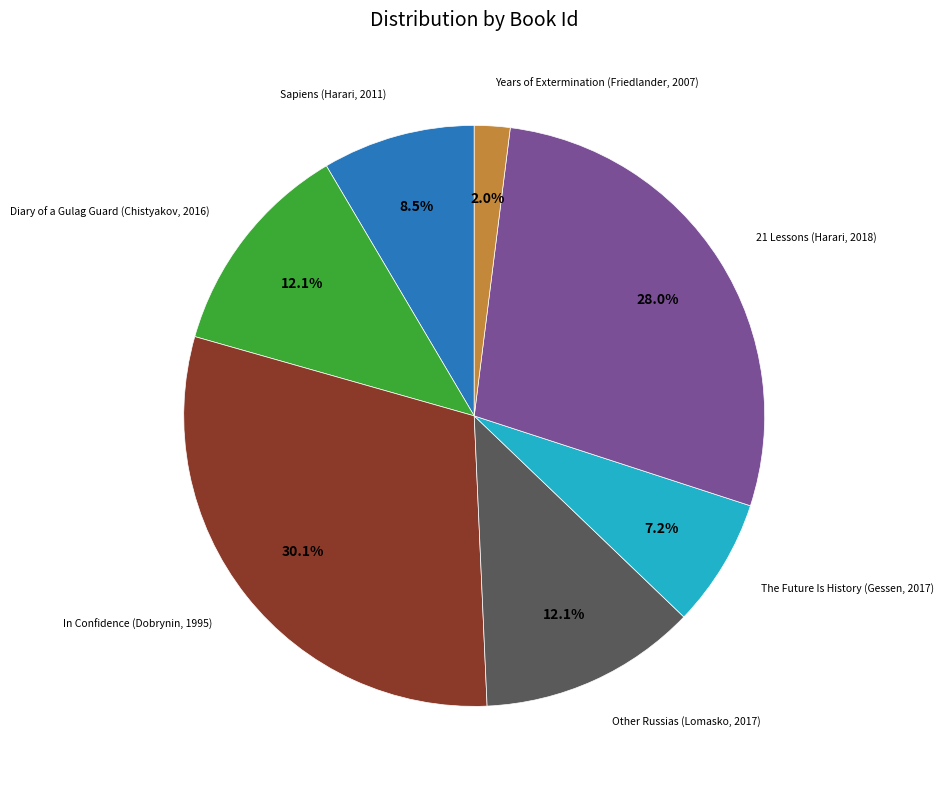

Does any single category account for the majority?

No